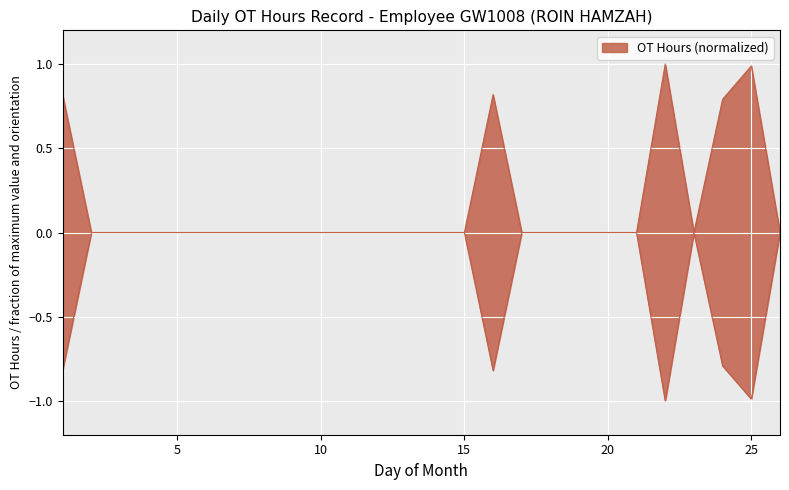

The value at 9 is -0.6. True or false?

False